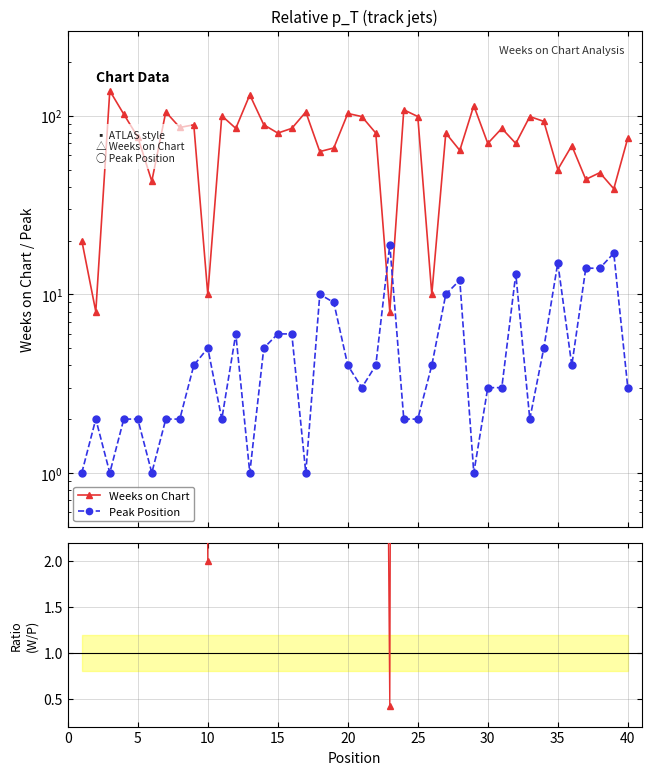

How many values in the Weeks on Chart series exceed 80?

19